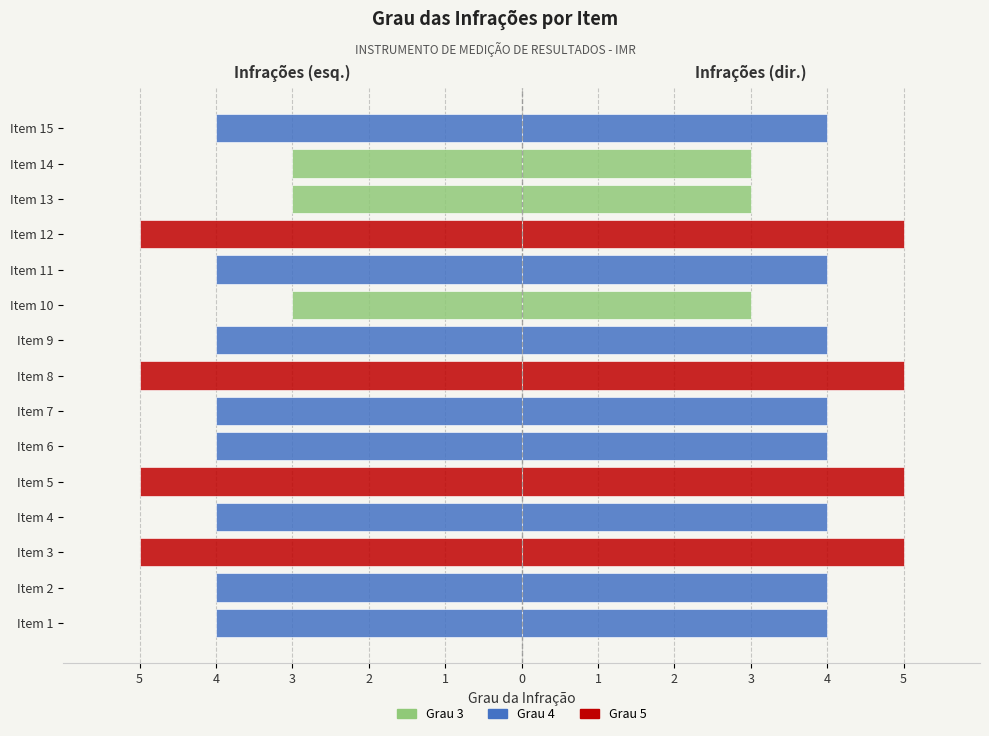

How many bars are there in total?

15